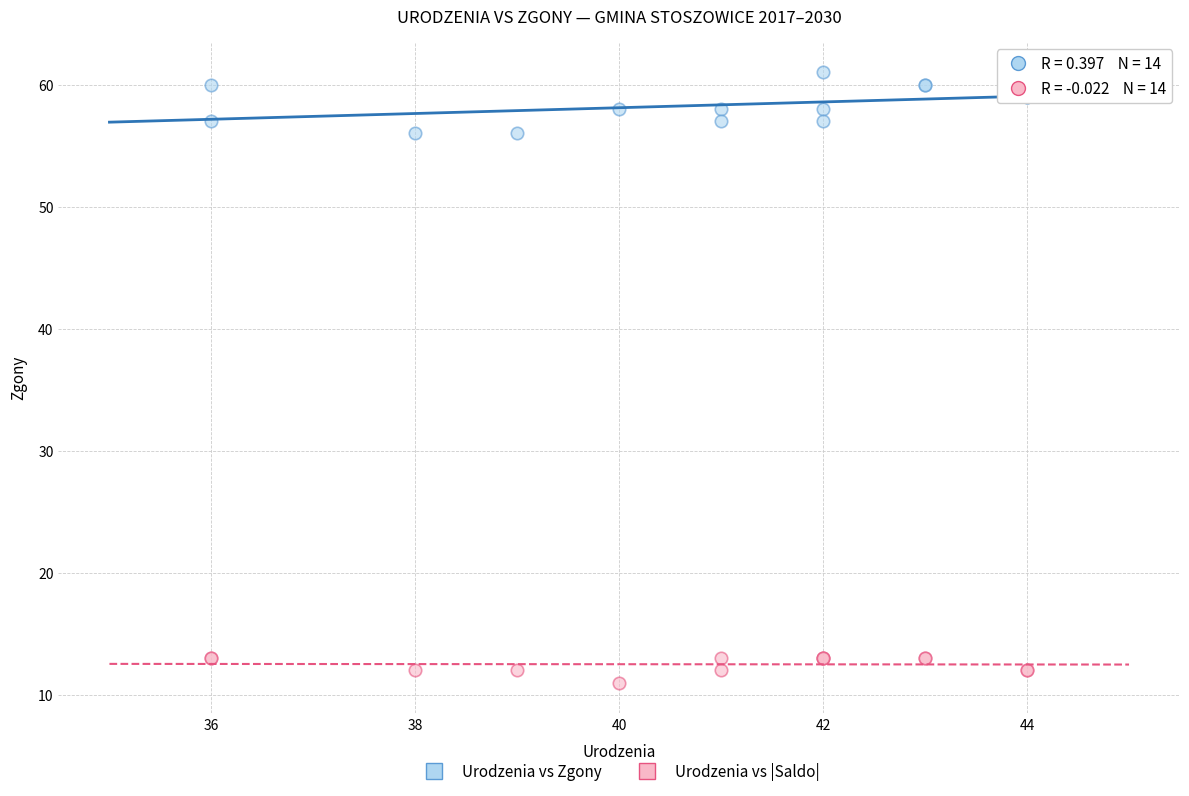

Which series contains the highest Y value?

Urodzenia vs Zgony